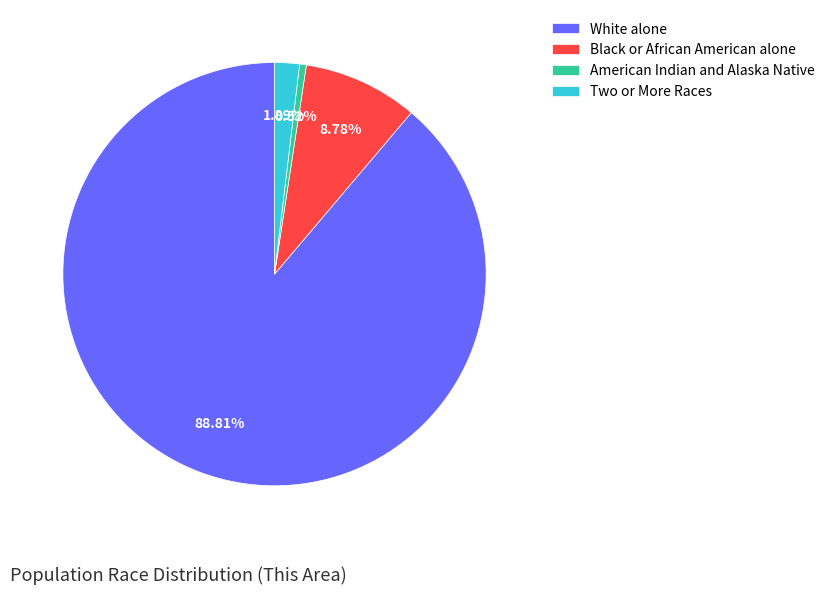

What is the smallest slice in the pie chart?

American Indian and Alaska Native